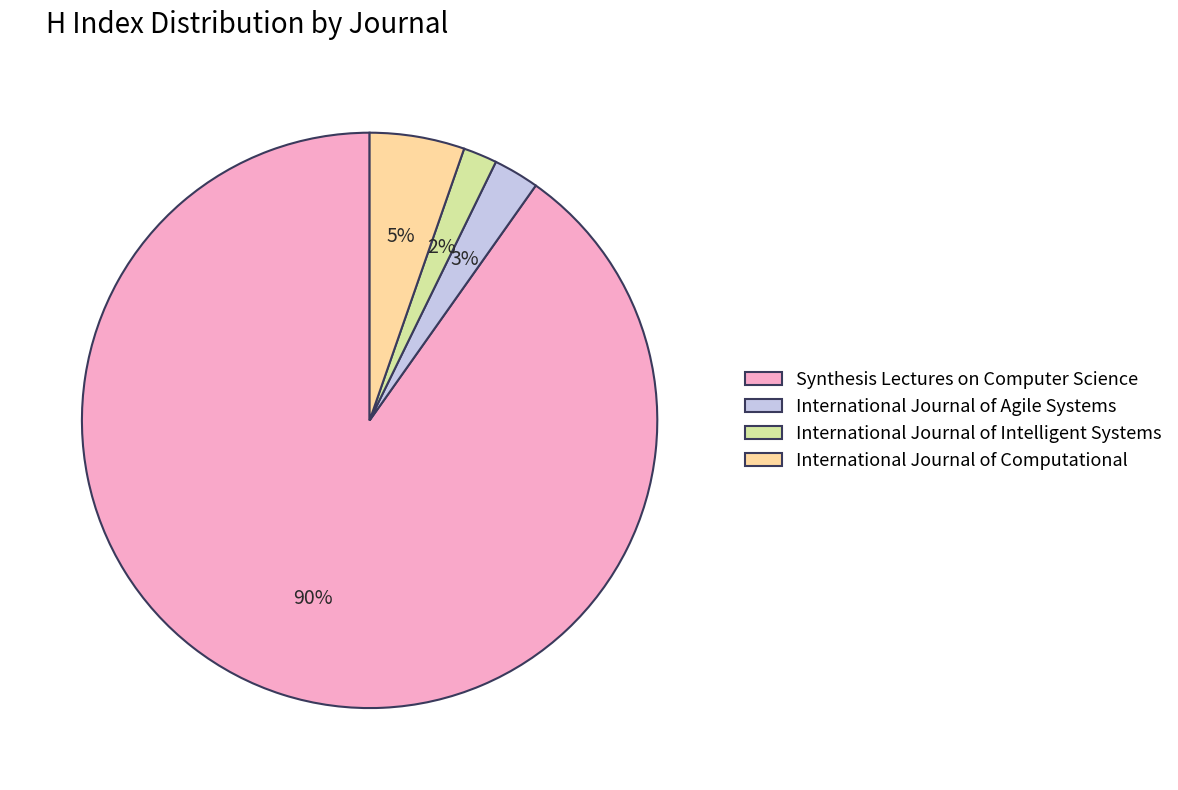

Which category has the smallest portion of the pie?

International Journal of Intelligent Systems